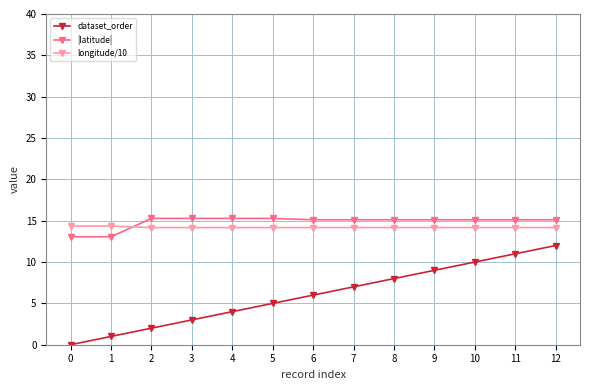

Is the value of dataset_order at 12 greater than the value of longitude/10 at 11?

No